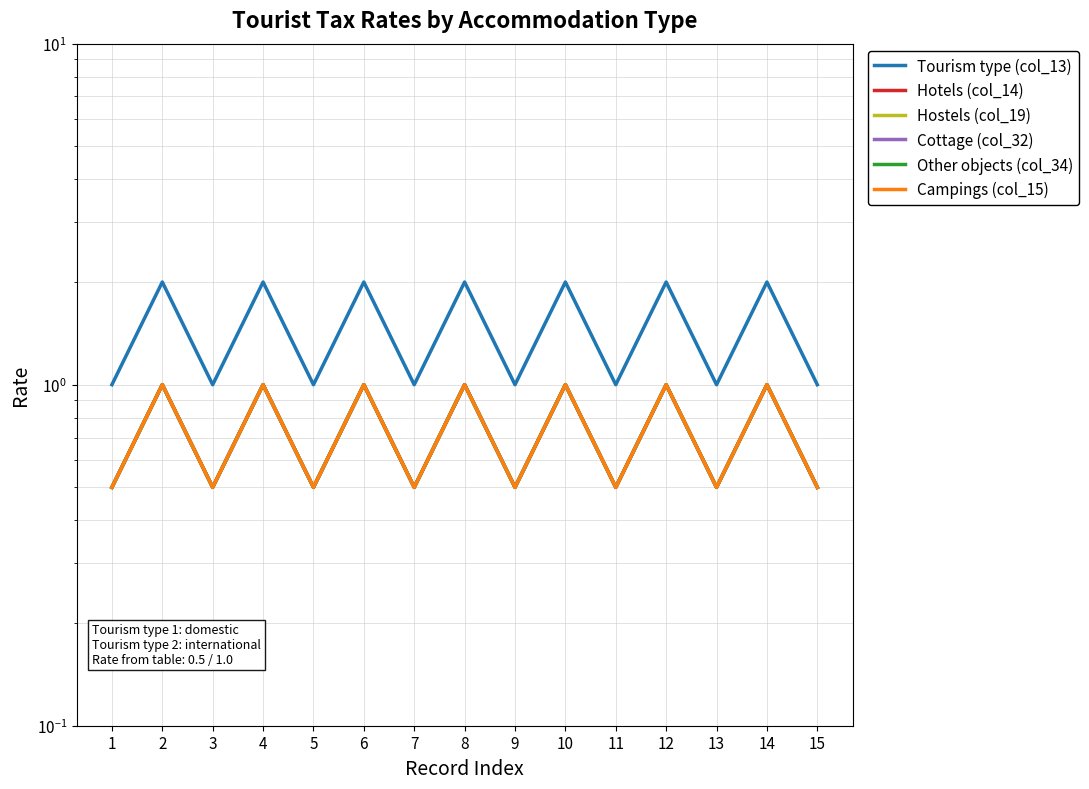

What is the difference between the maximum and minimum values in the Other objects (col_34) series?

0.5